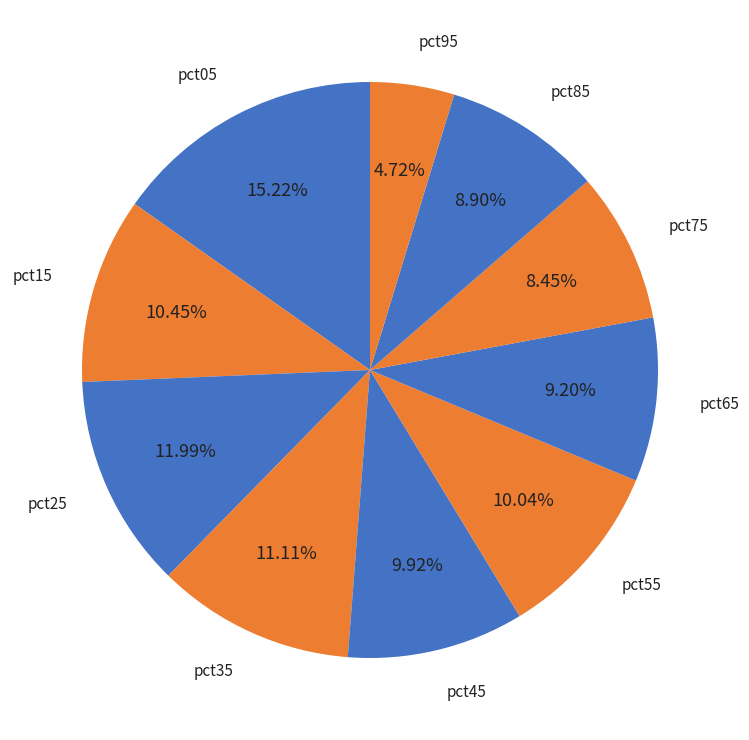

How many slices are in this pie chart?

10